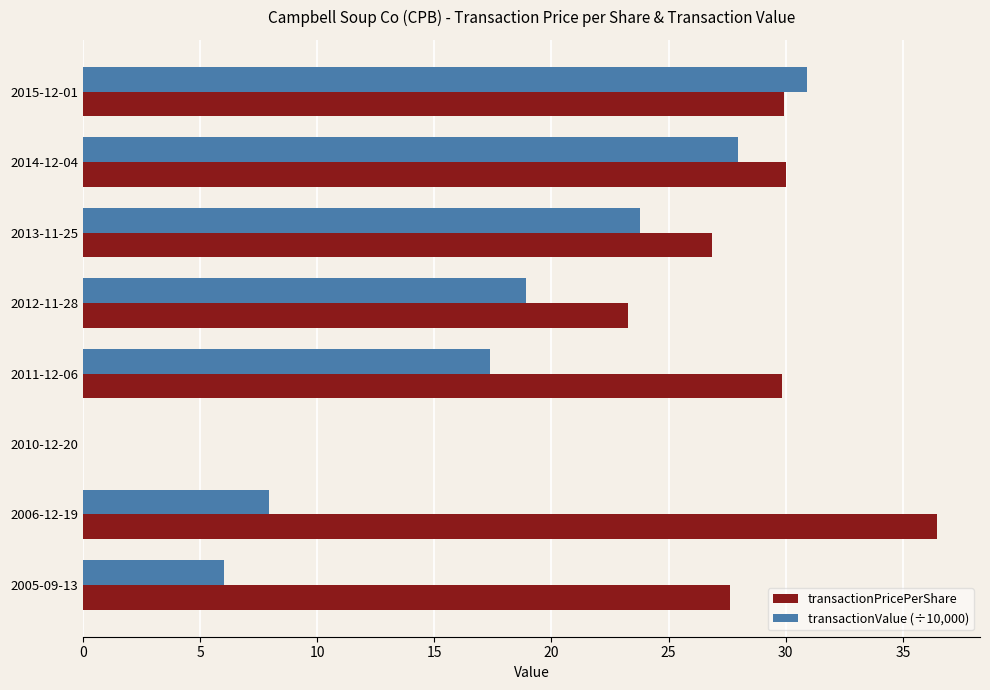

Is it true that transactionValue (÷10,000) equals 19.8 at 2015-12-01?

False